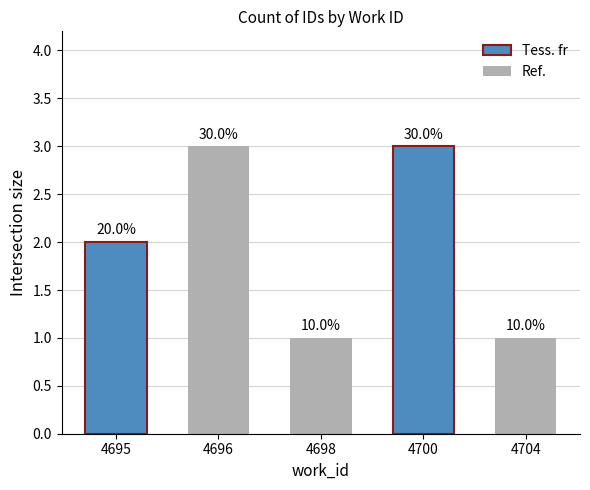

Is it true that the value at 4695 is 2?

True